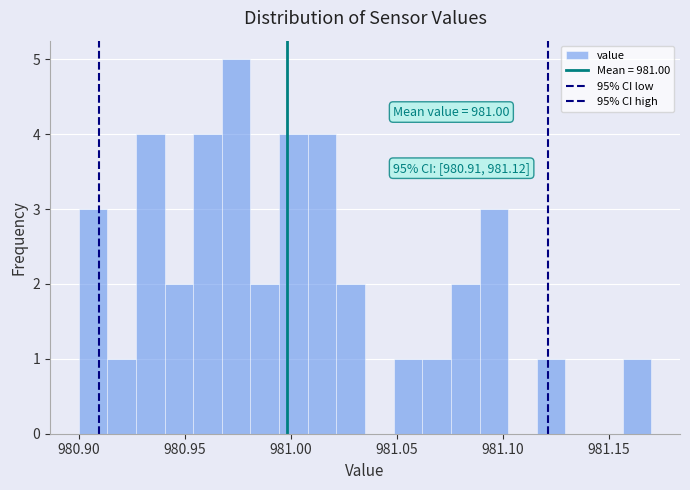

Around what value on the x-axis is the tallest bar? Give the approximate position of its centre, as read against the axis.

980.975